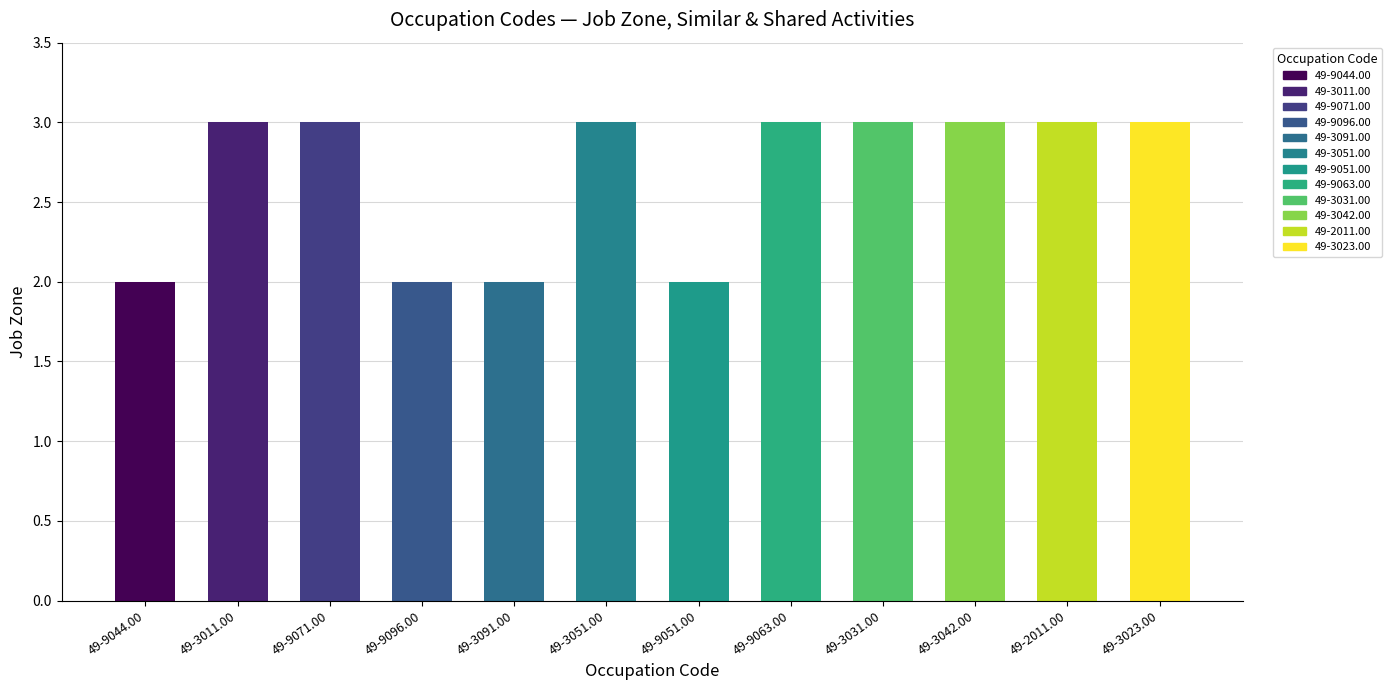

What is the maximum value shown in the chart?

3